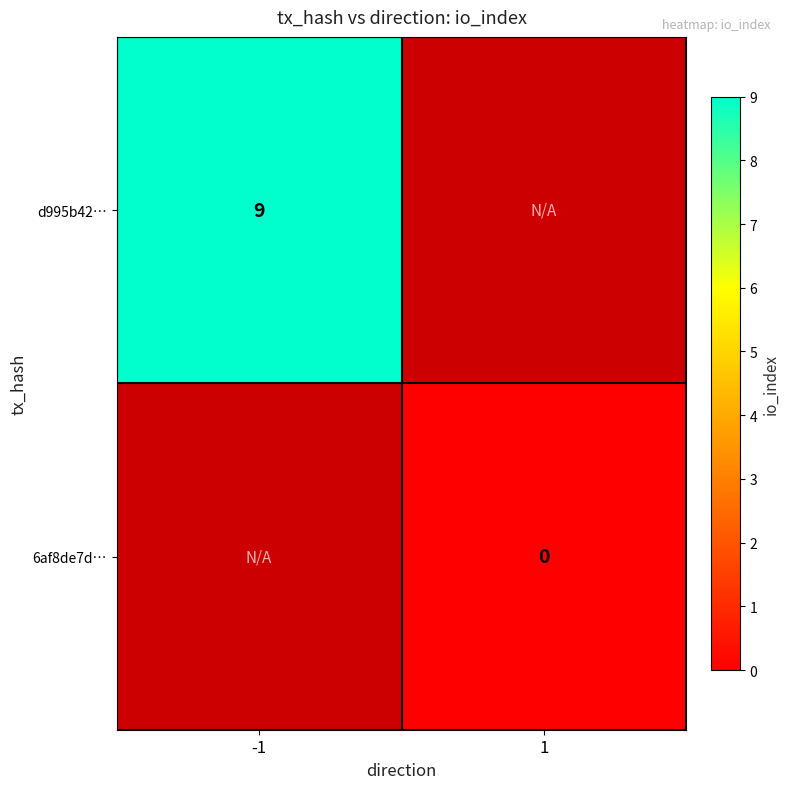

How many series are shown in this chart?

2